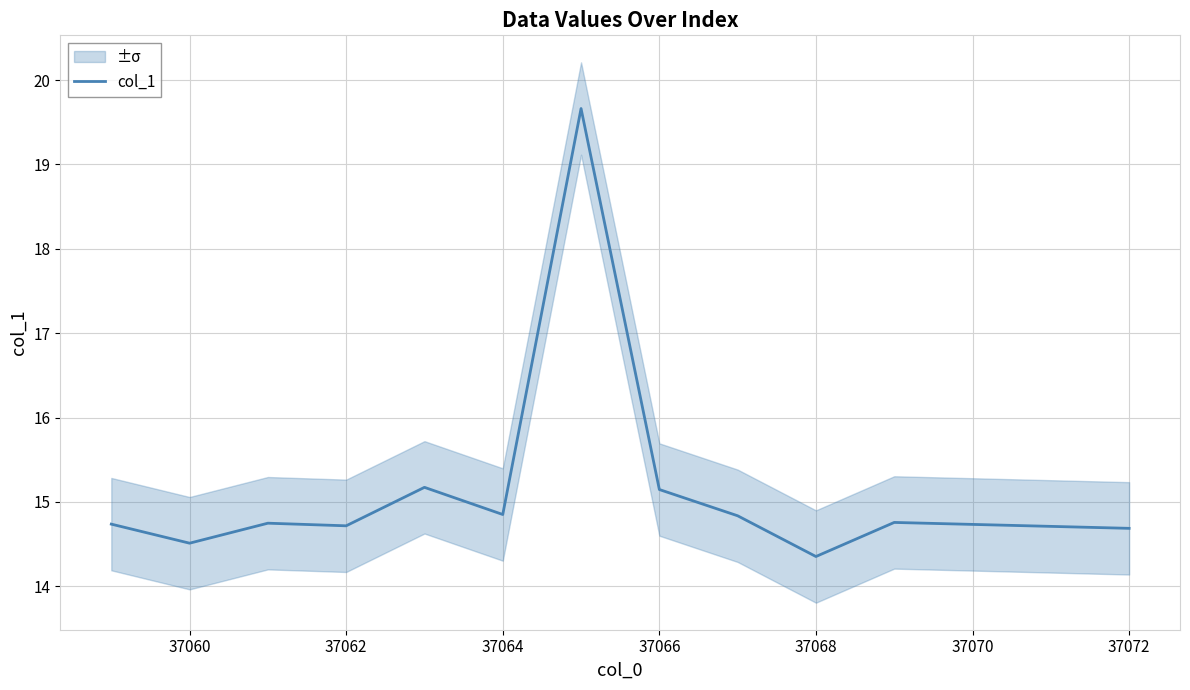

Is it true that col_1 equals 8.8 at 37064?

False